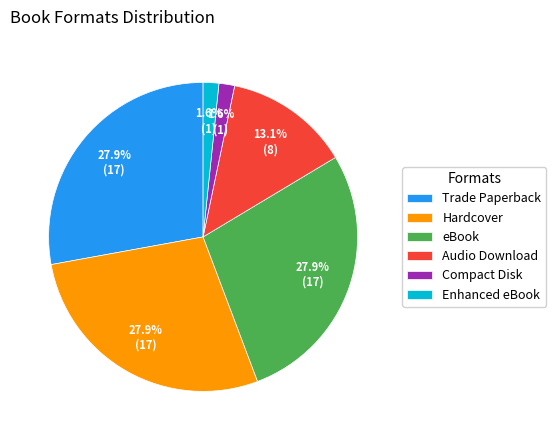

Is there any slice that represents more than half of the pie?

No